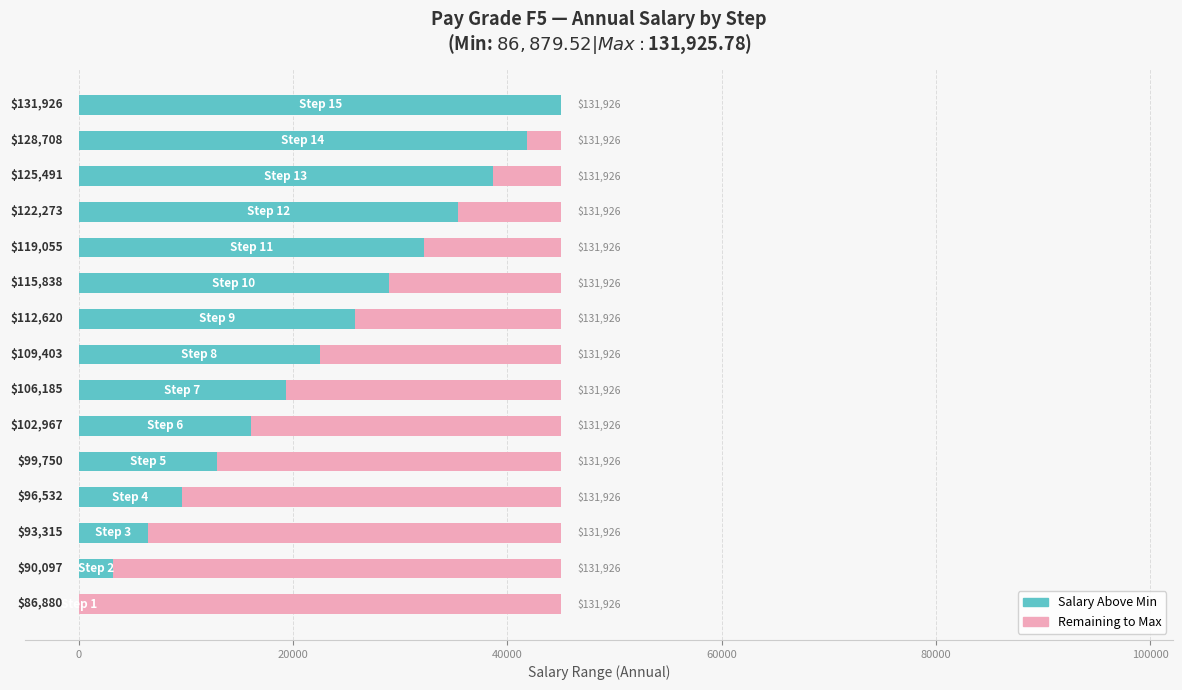

What are all the series names shown in the legend?

Salary Above Min, Remaining to Max